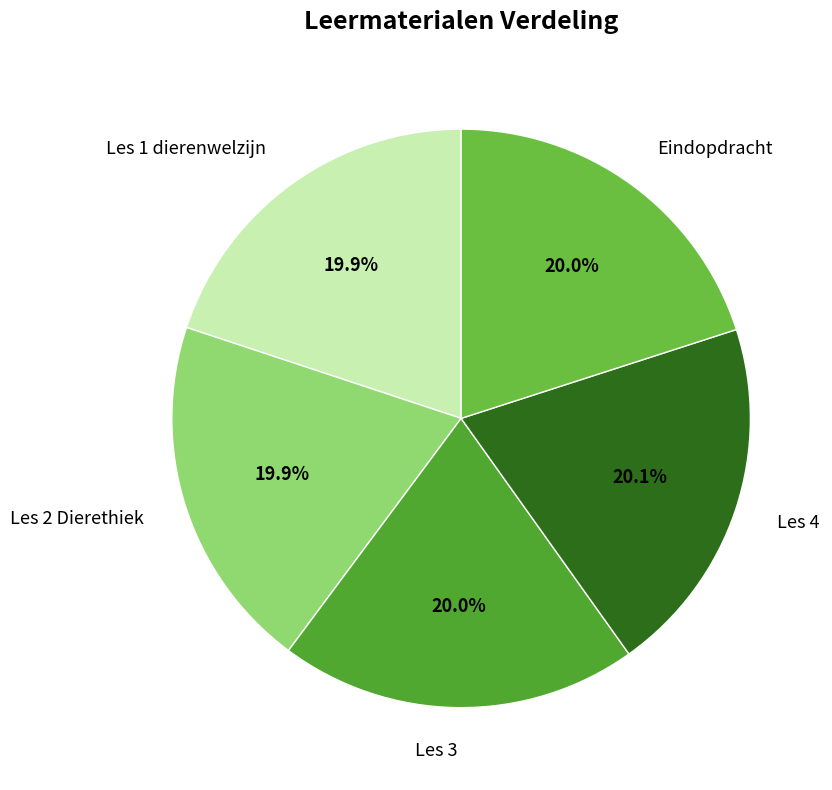

Does Les 3 account for over 50% of the chart?

No